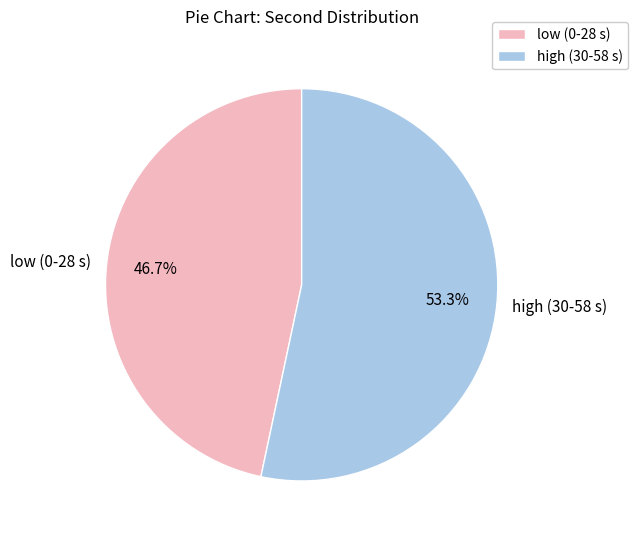

What percentage do low (0-28 s) and high (30-58 s) together represent?

100.0%